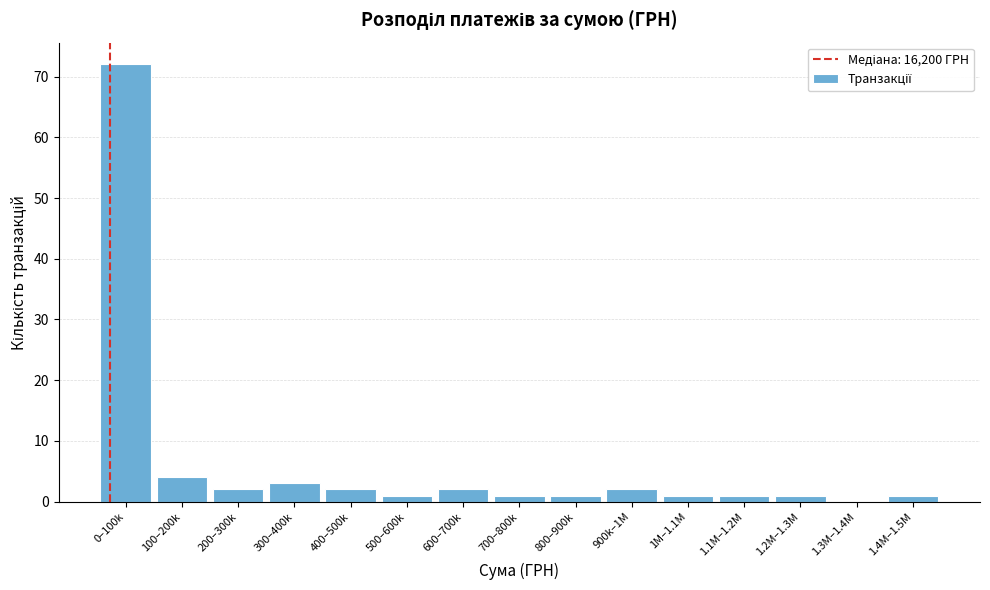

Reading right to left, extract all data points from this chart.

1.4M–1.5M=1	1.3M–1.4M=0	1.2M–1.3M=1	1.1M–1.2M=1	1M–1.1M=1	900k–1M=2	800–900k=1	700–800k=1	600–700k=2	500–600k=1	400–500k=2	300–400k=3	200–300k=2	100–200k=4	0–100k=72